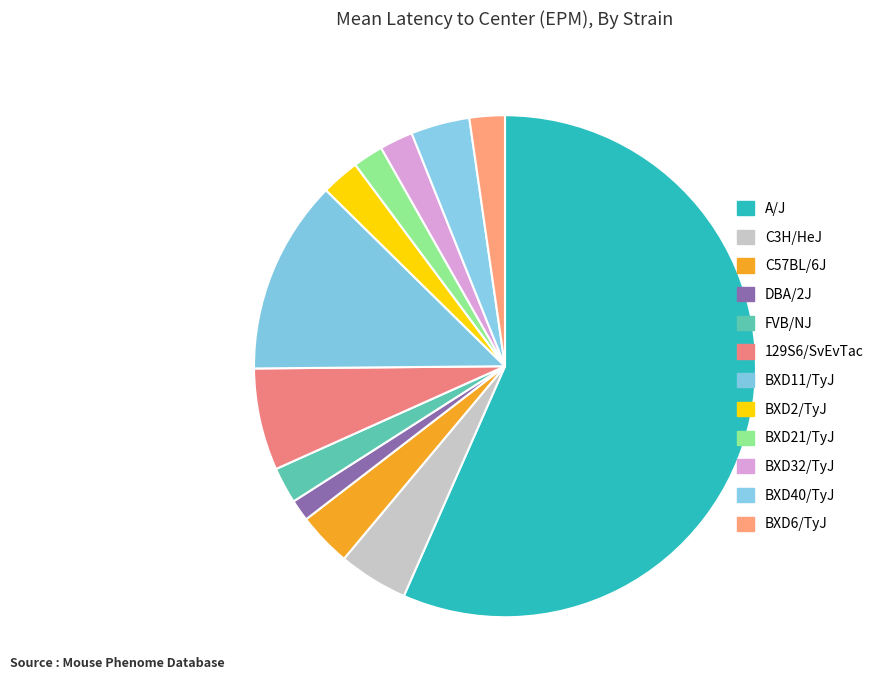

How many slices are in this pie chart?

12